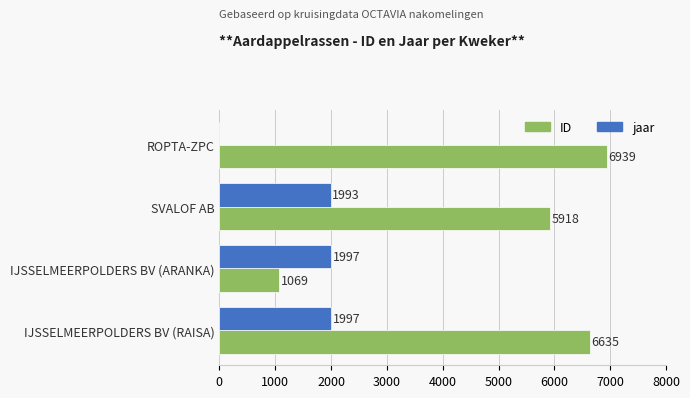

Which series changed the most between ROPTA-ZPC and SVALOF AB?

jaar